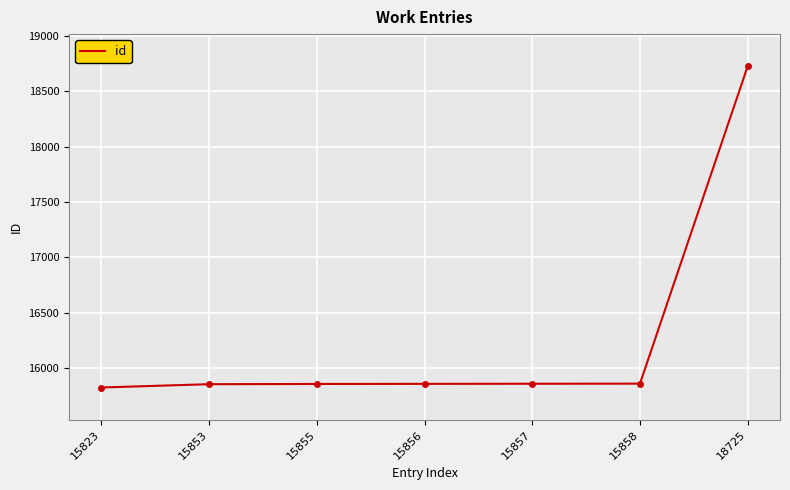

How many lines are shown in the chart?

1